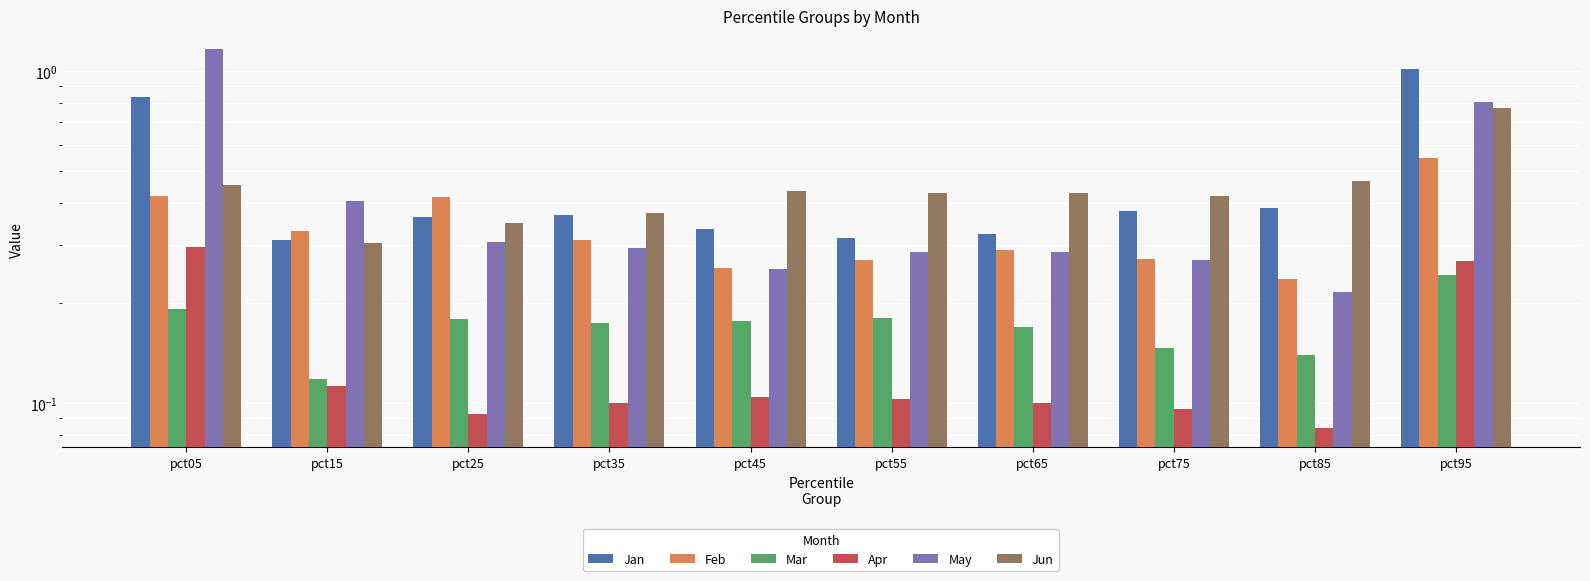

How many bars are there in total?

60